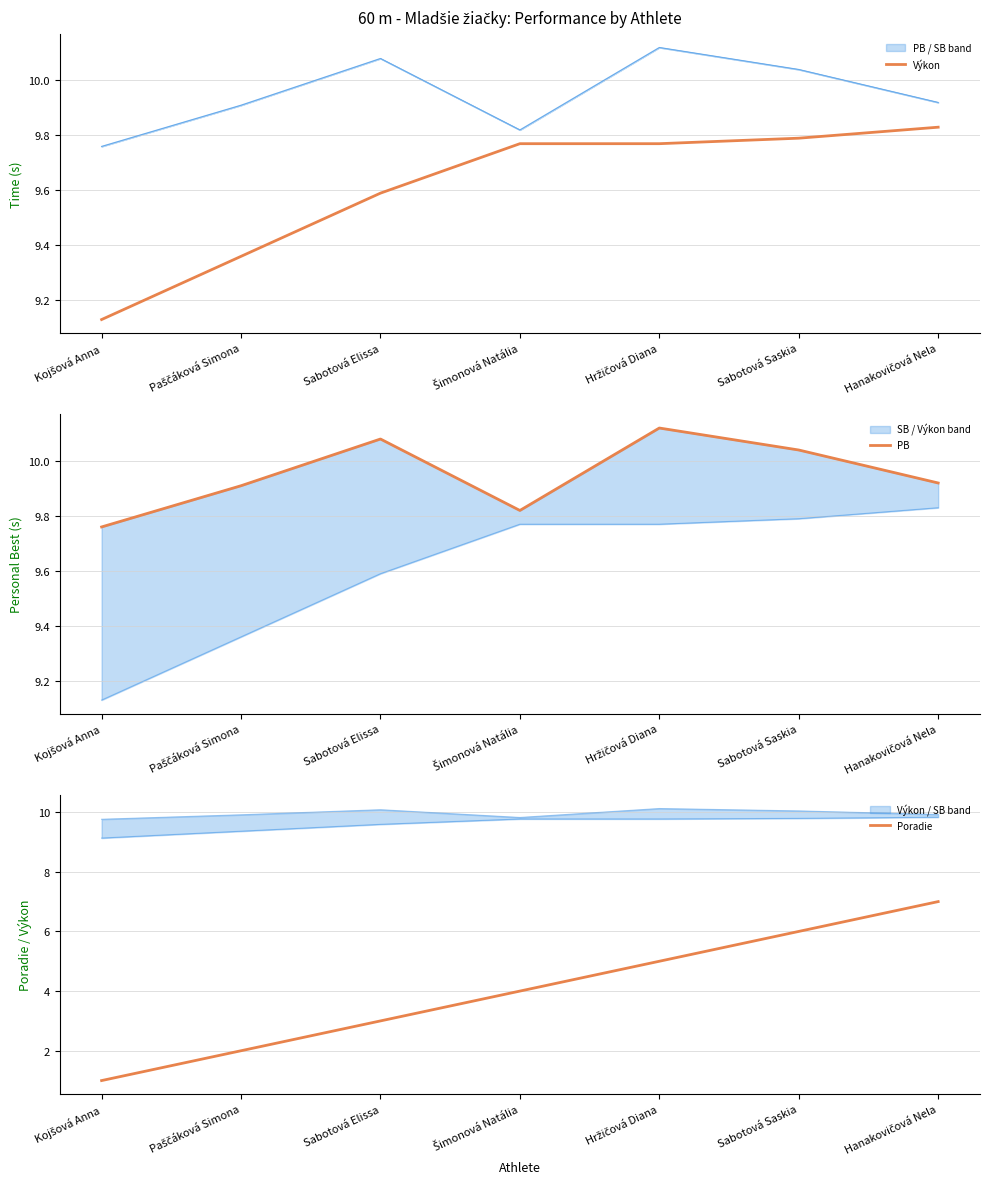

What are all the series names shown in the legend?

Výkon, PB, Poradie